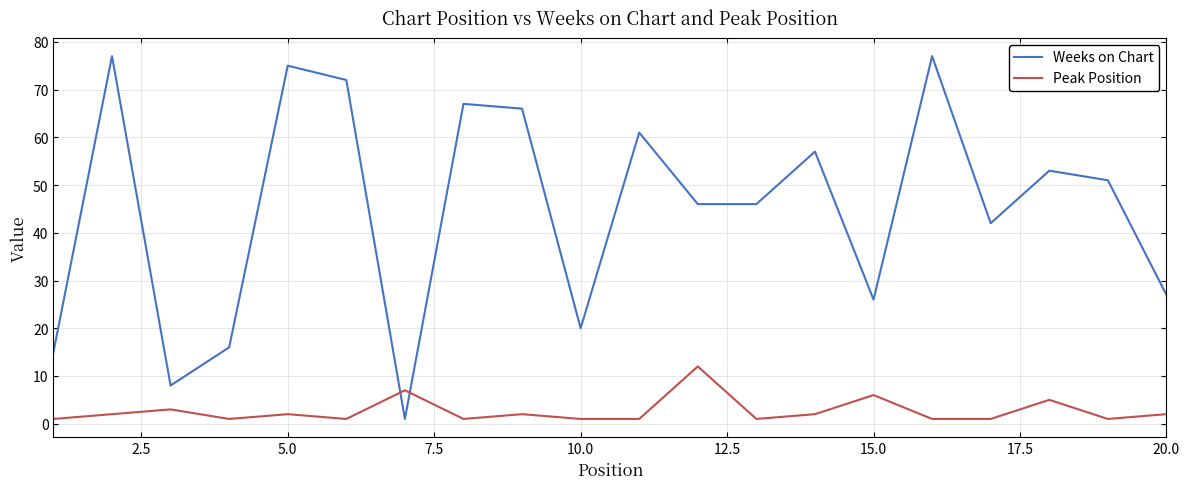

What is the maximum value shown in the chart?

77